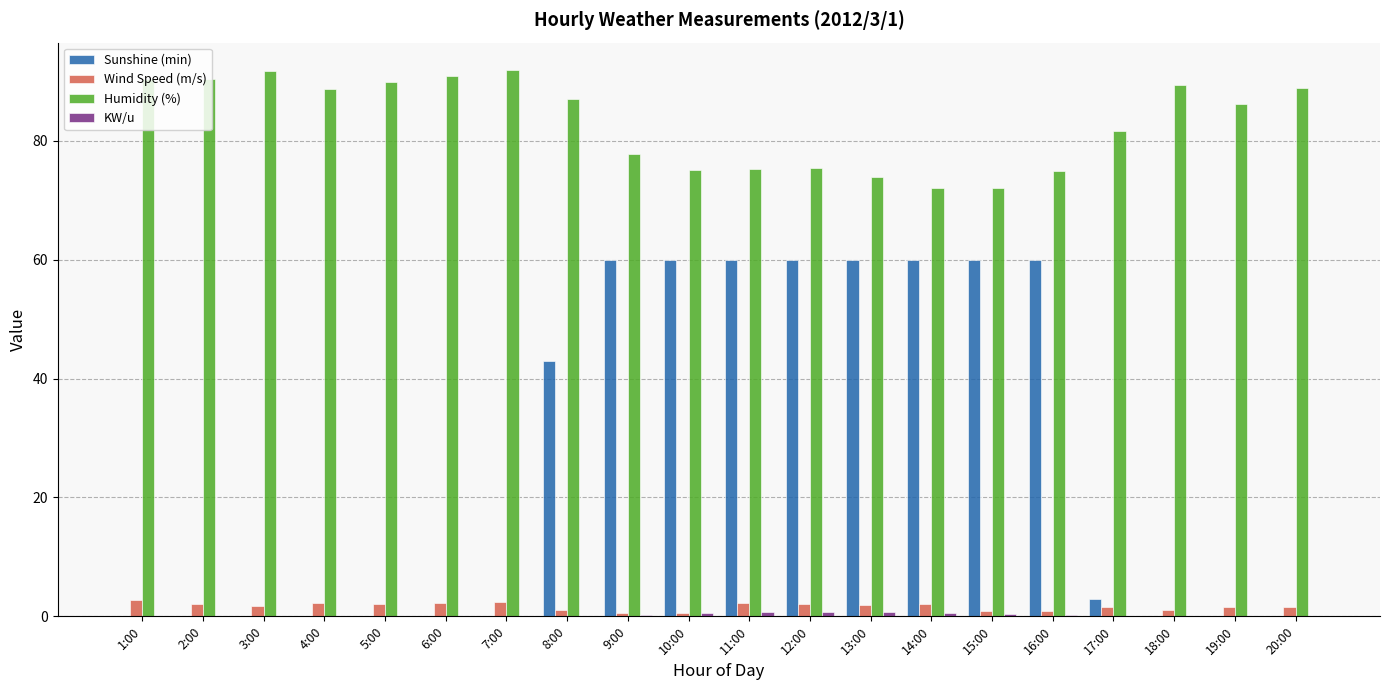

True or false: Sunshine (min) has a value of 0.0 at 5:00.

True